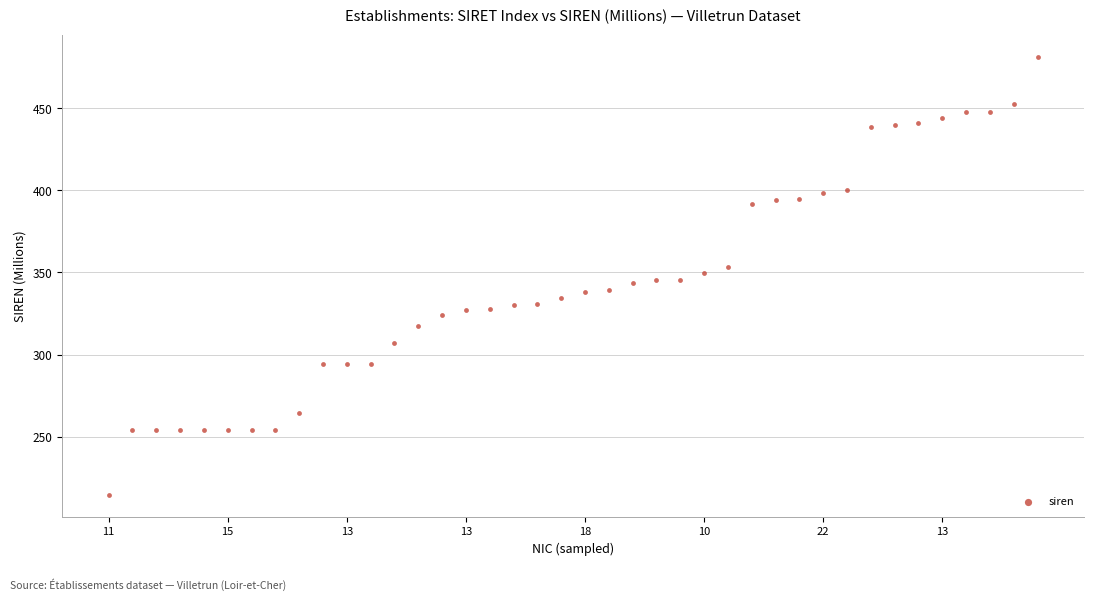

What is the range of Y values (max minus min)?

267.1